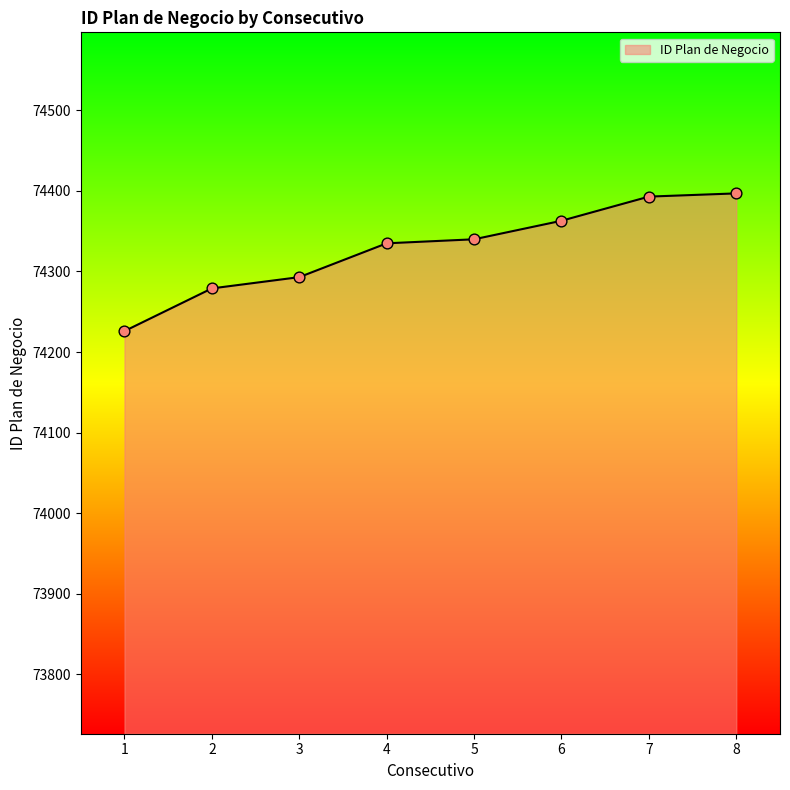

Approximately how many times larger is the value at 6 compared to 8?

1.0